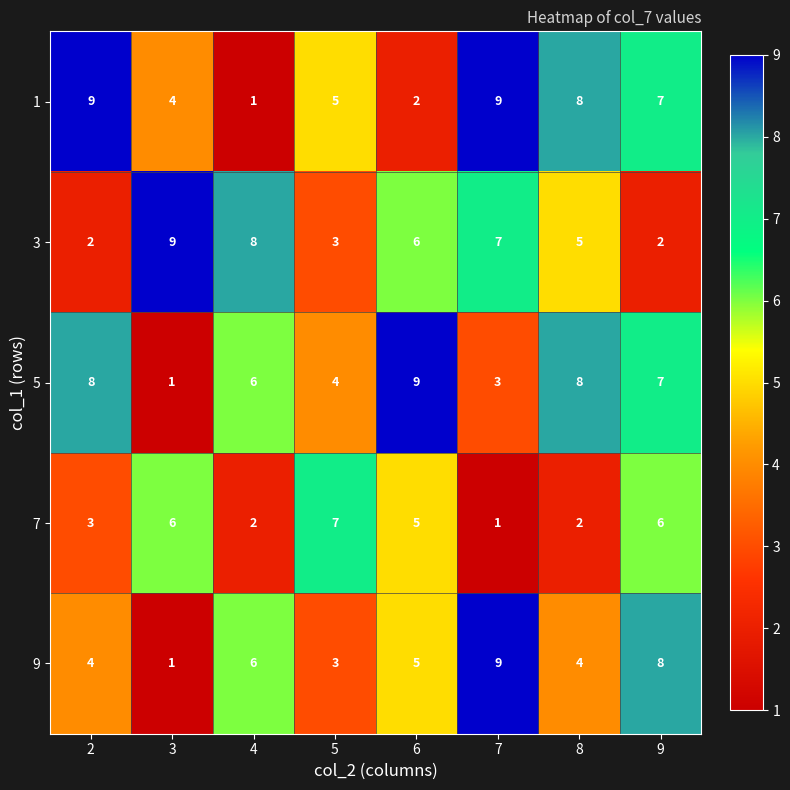

At which category is the sum across all series the highest?

9